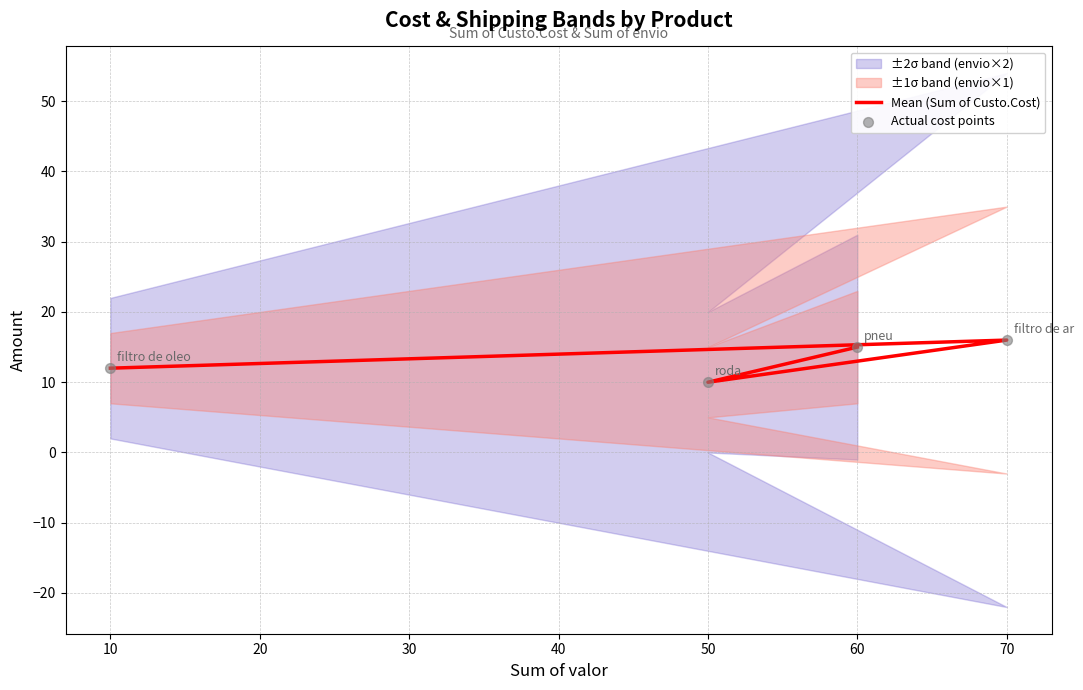

At how many categories does at least one series exceed 12?

2